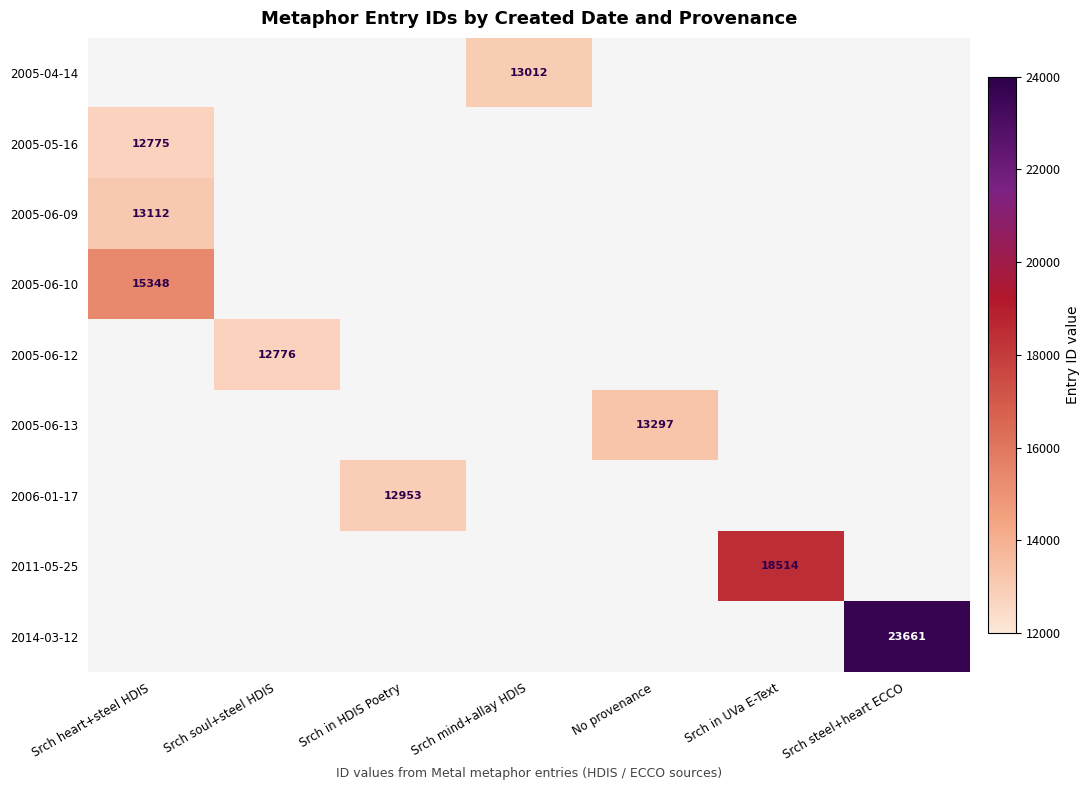

True or false: 2005-06-10 has a value of 15348 at Srch heart+steel HDIS.

True